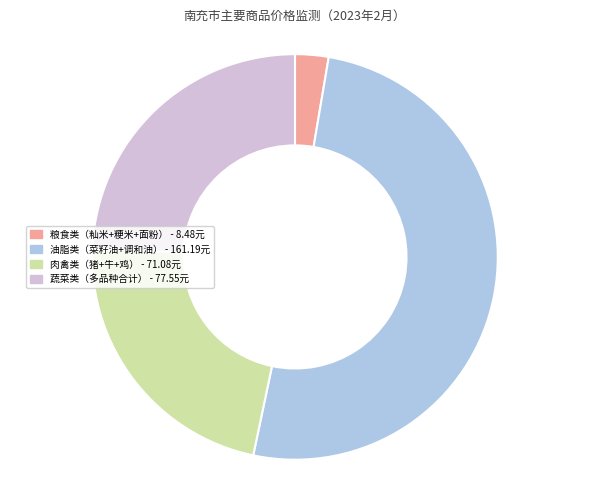

Is there any slice that represents more than half of the pie?

Yes